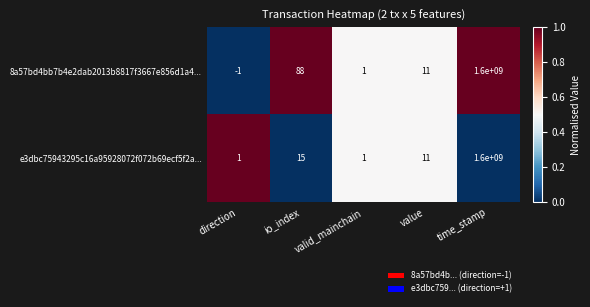

The value of 8a57bd4bb7b4e2dab2013b8817f3667e856d1a4... at io_index is 88. True or false?

True